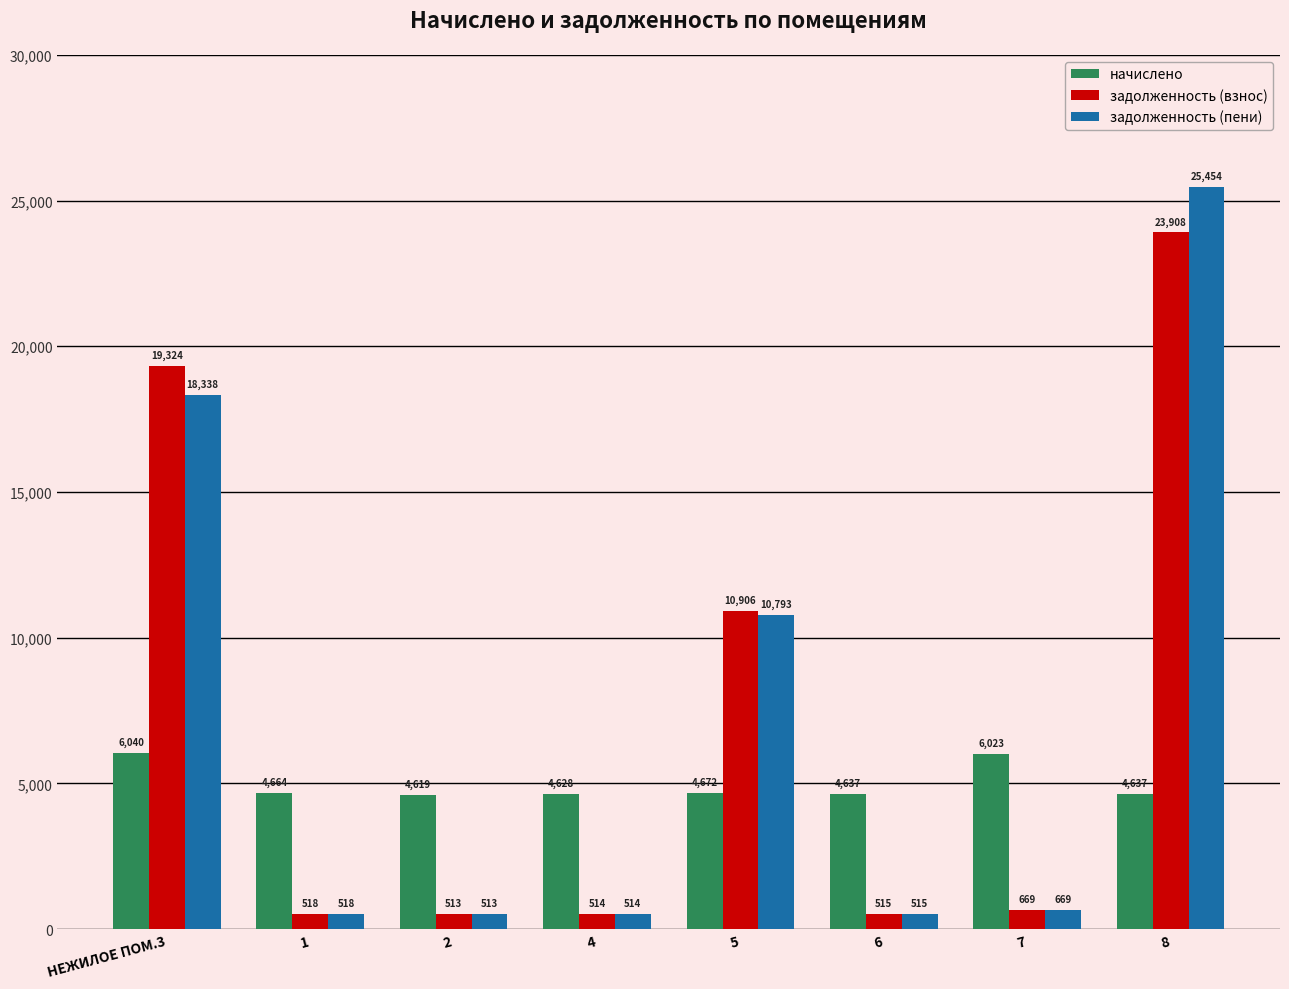

At НЕЖИЛОЕ ПОМ.3, list the series in order from smallest to largest.

начислено, задолженность (пени), задолженность (взнос)